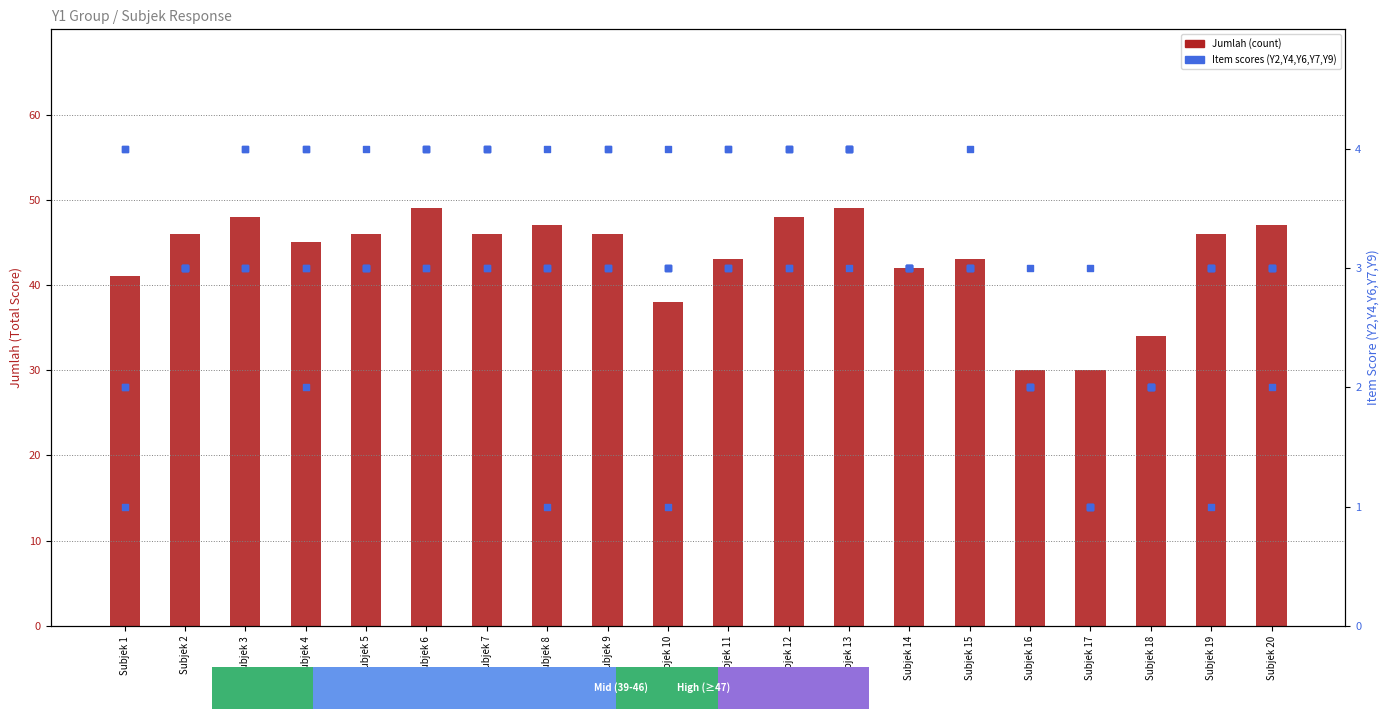

Which series has the largest Y range (max minus min)?

Jumlah